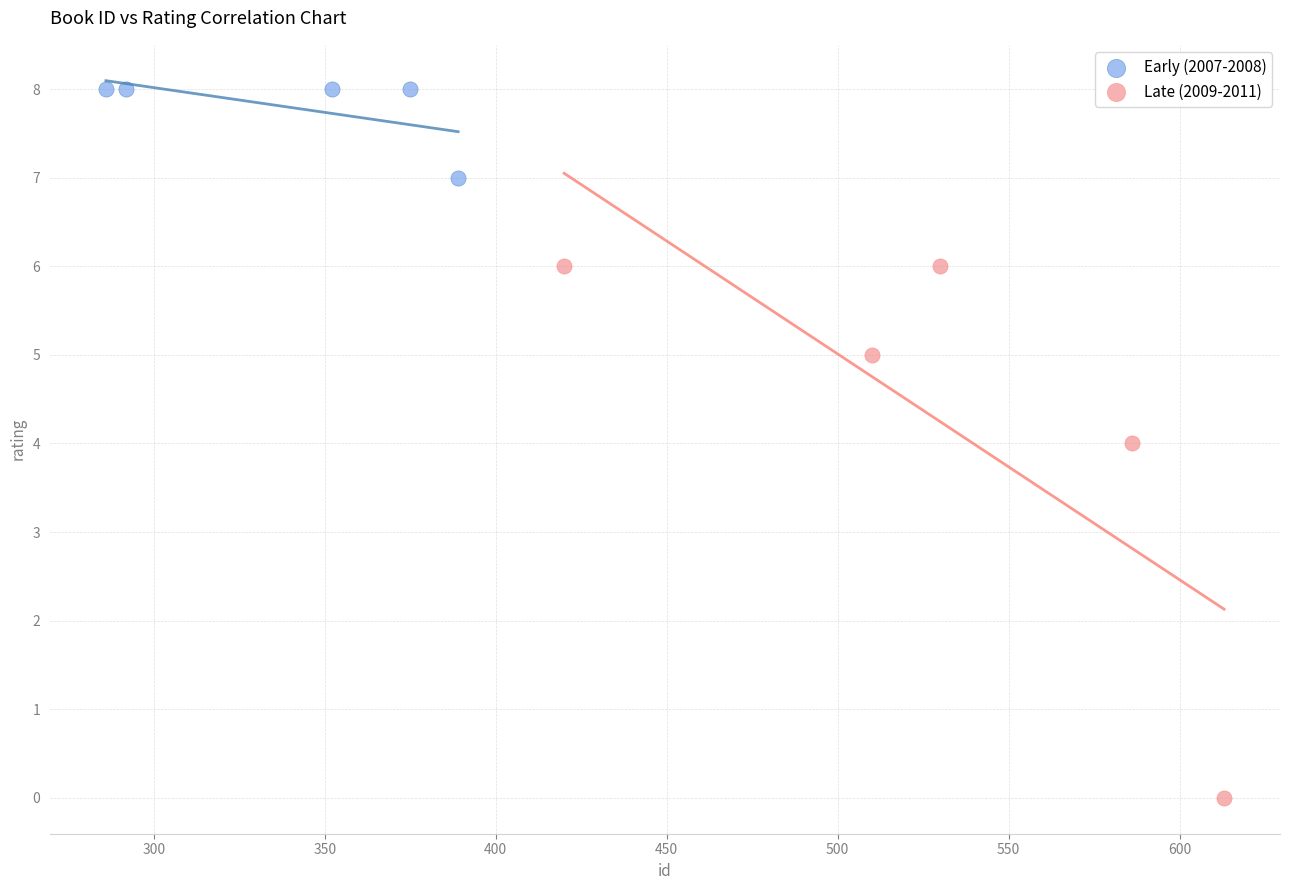

Which series contains the lowest Y value?

Late (2009-2011)